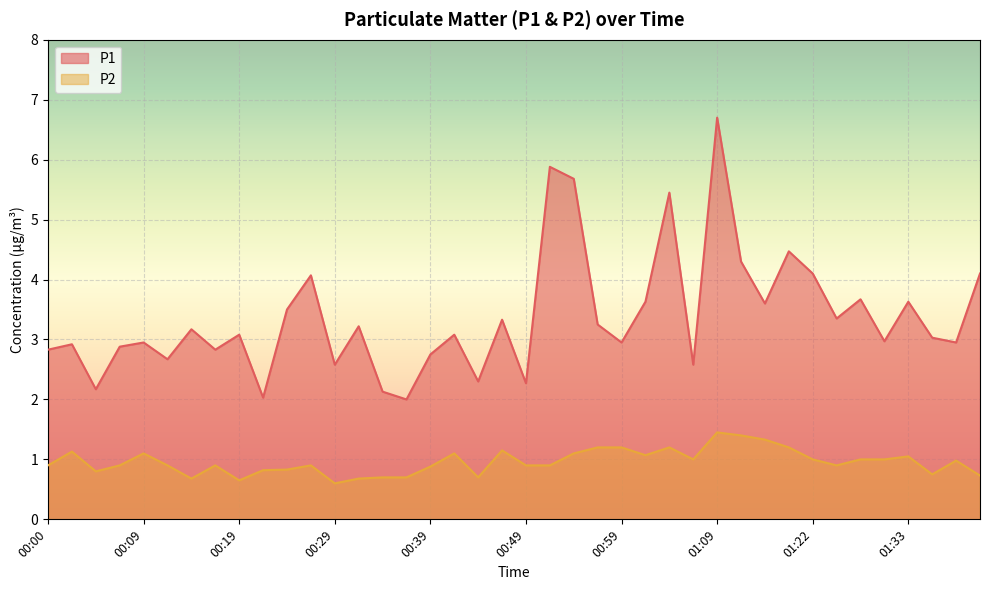

What position from the left is 01:14?

31